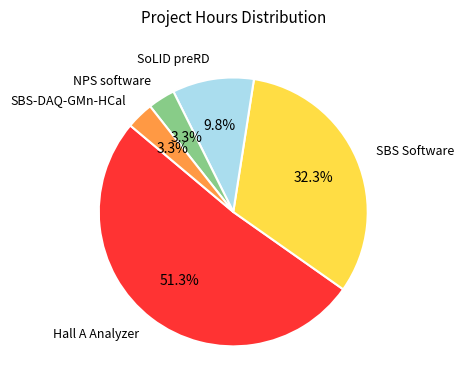

Is there any slice that represents more than half of the pie?

Yes